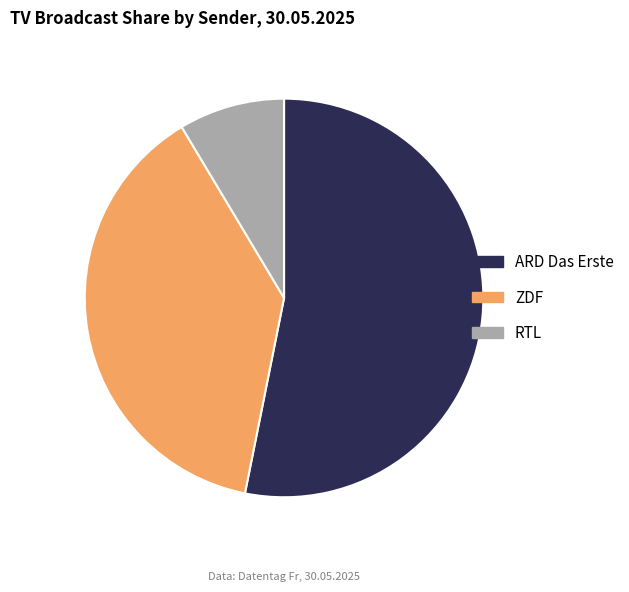

Does ARD Das Erste account for over 50% of the chart?

Yes